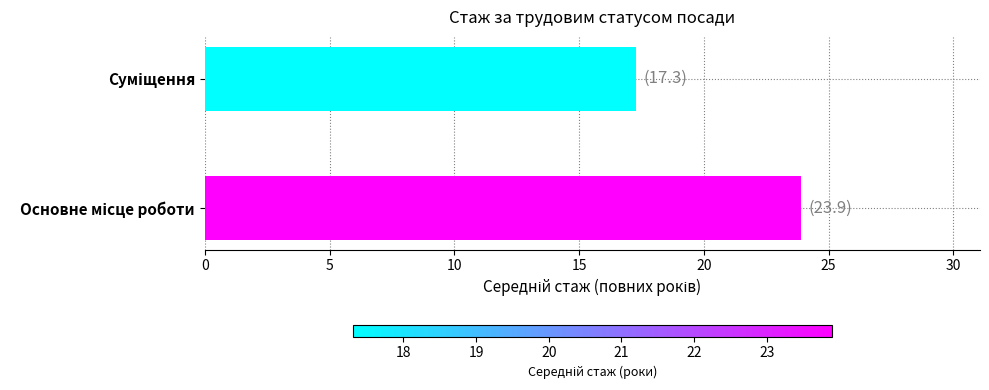

How many bars are there in total?

2